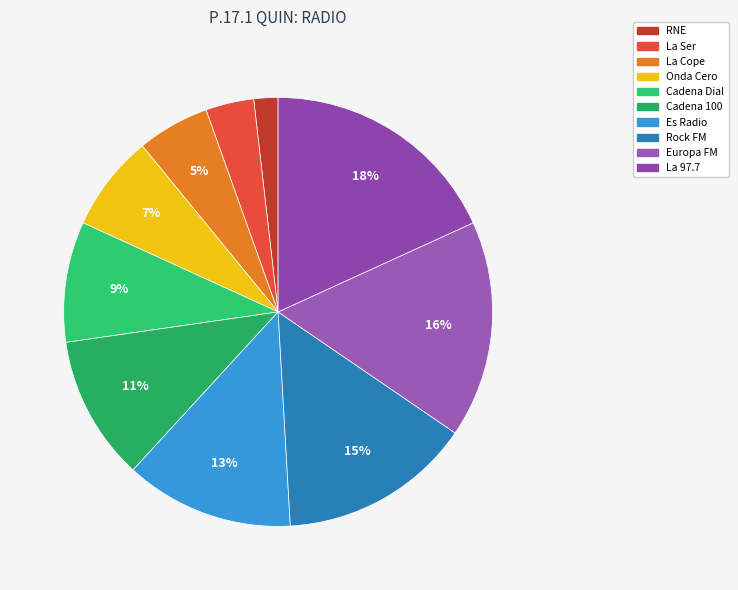

What is the ratio of the value at La 97.7 to the value at Europa FM?

1.1